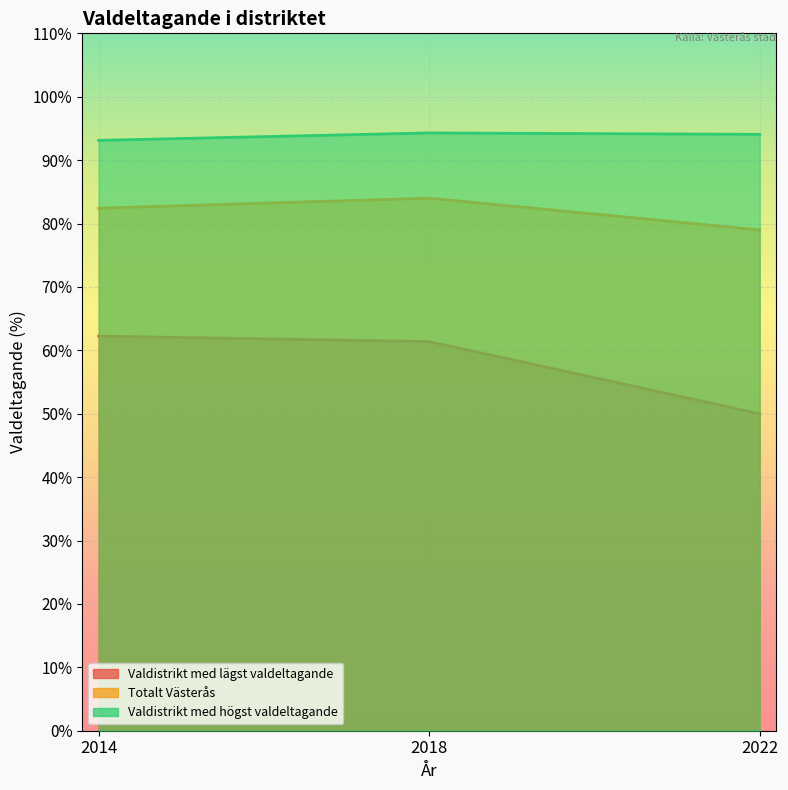

What is the average value of the Totalt Västerås series?

81.8